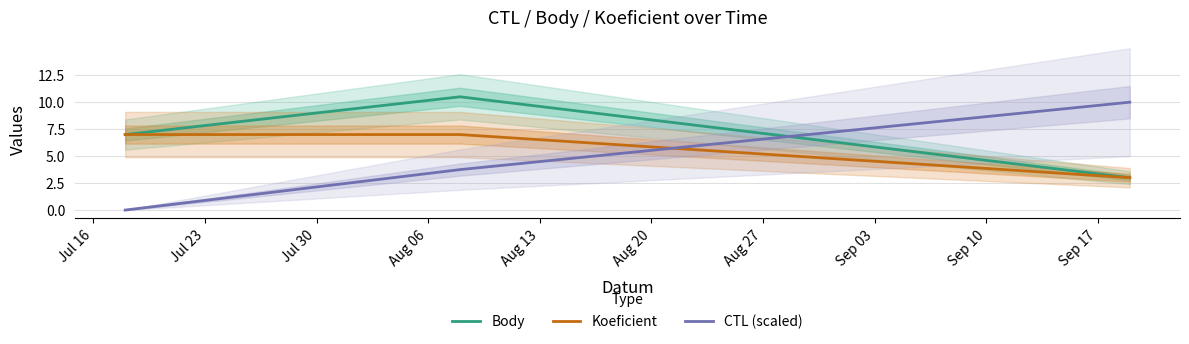

What is the difference between the Body values at Jul 23 and Jul 16?

3.5